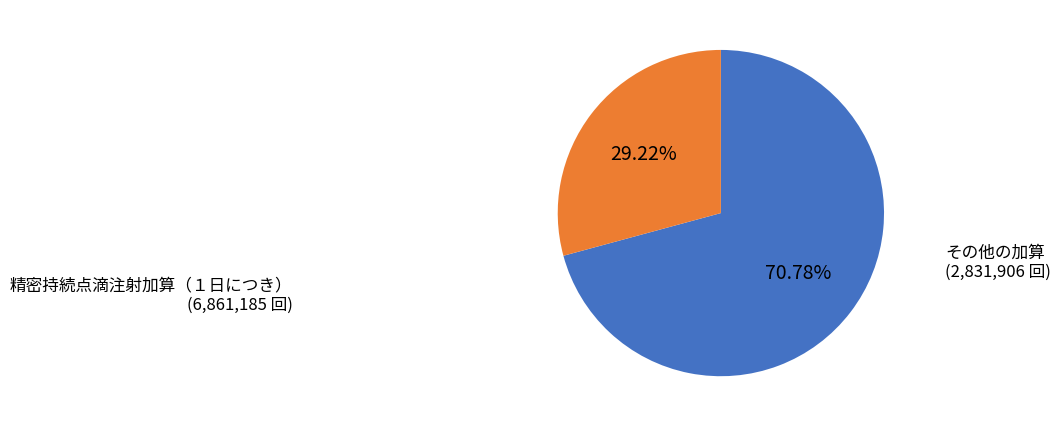

Does any single category account for the majority?

Yes